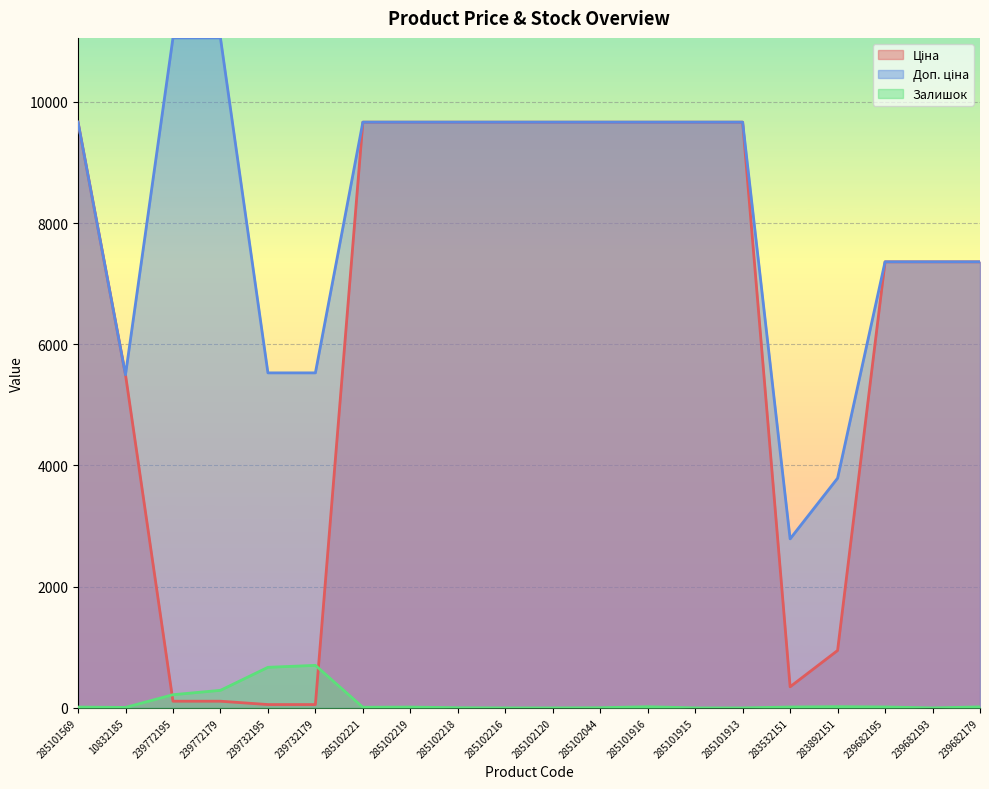

At 239772195, list the series in order from largest to smallest.

Доп. ціна, Залишок, Ціна